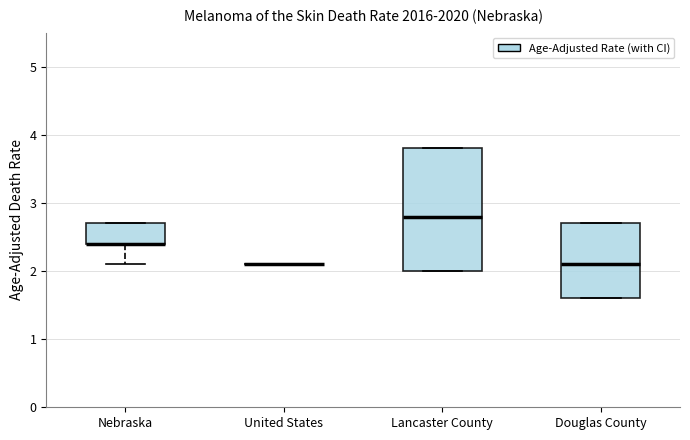

Reading left to right, read every box against the y-axis: the position of its median line, the range the box covers, and the ends of its whiskers. The values are not printed on the chart, so give them approximately, as read against the axis.

Nebraska: median 2.4 (drawn on the box's lower edge), box 2.4 to 2.7, whiskers 2.1 to 2.7
United States: box collapsed to a line at 2.1, whiskers 2.1 to 2.1
Lancaster County: median 2.8, box 2.0 to 3.8, whiskers 2.0 to 3.8
Douglas County: median 2.1, box 1.6 to 2.7, whiskers 1.6 to 2.7